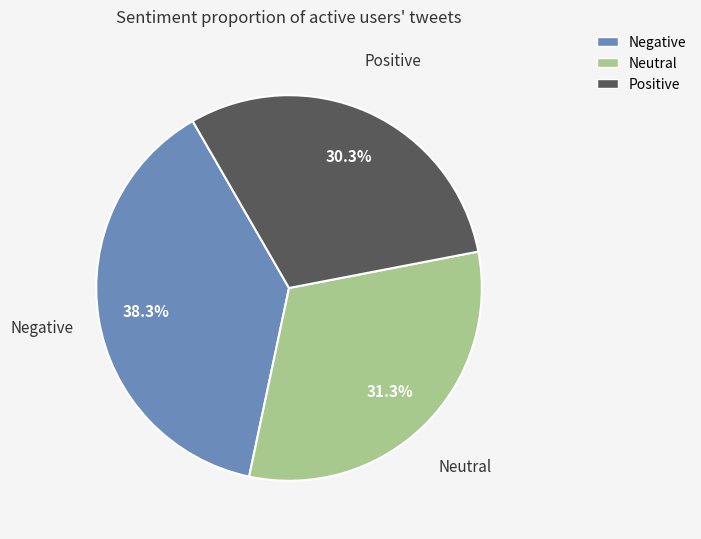

Is there any slice that represents more than half of the pie?

No